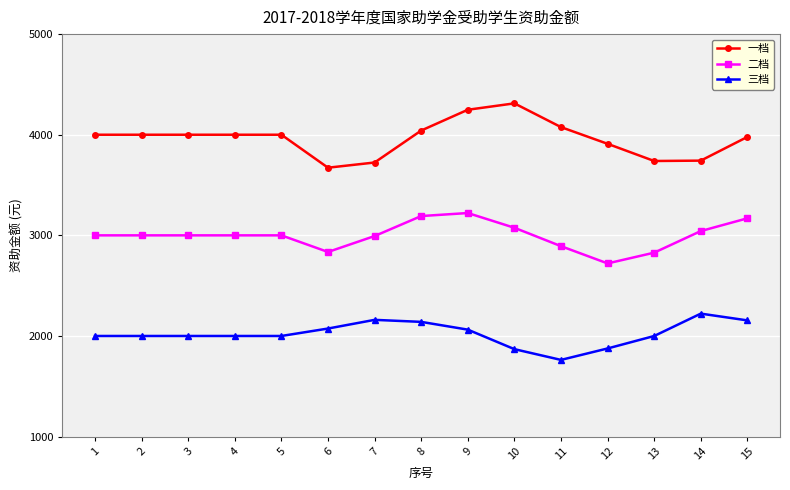

What is the sum of the 三档 values at 1 and 8?

4140.2